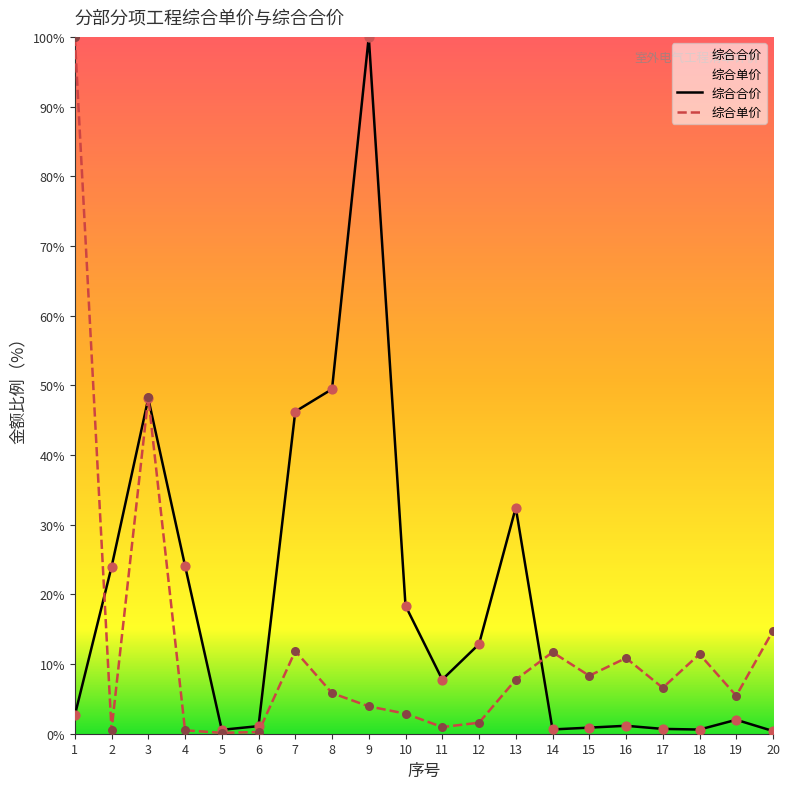

At which category is the sum across all series the highest?

9